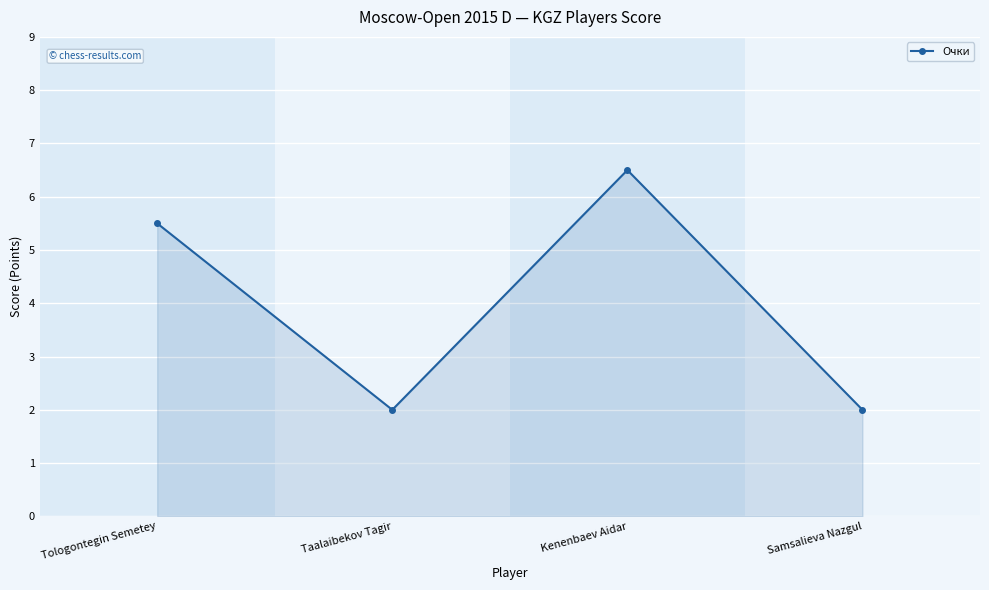

What is the sum of the values at Kenenbaev Aidar and Samsalieva Nazgul?

8.5